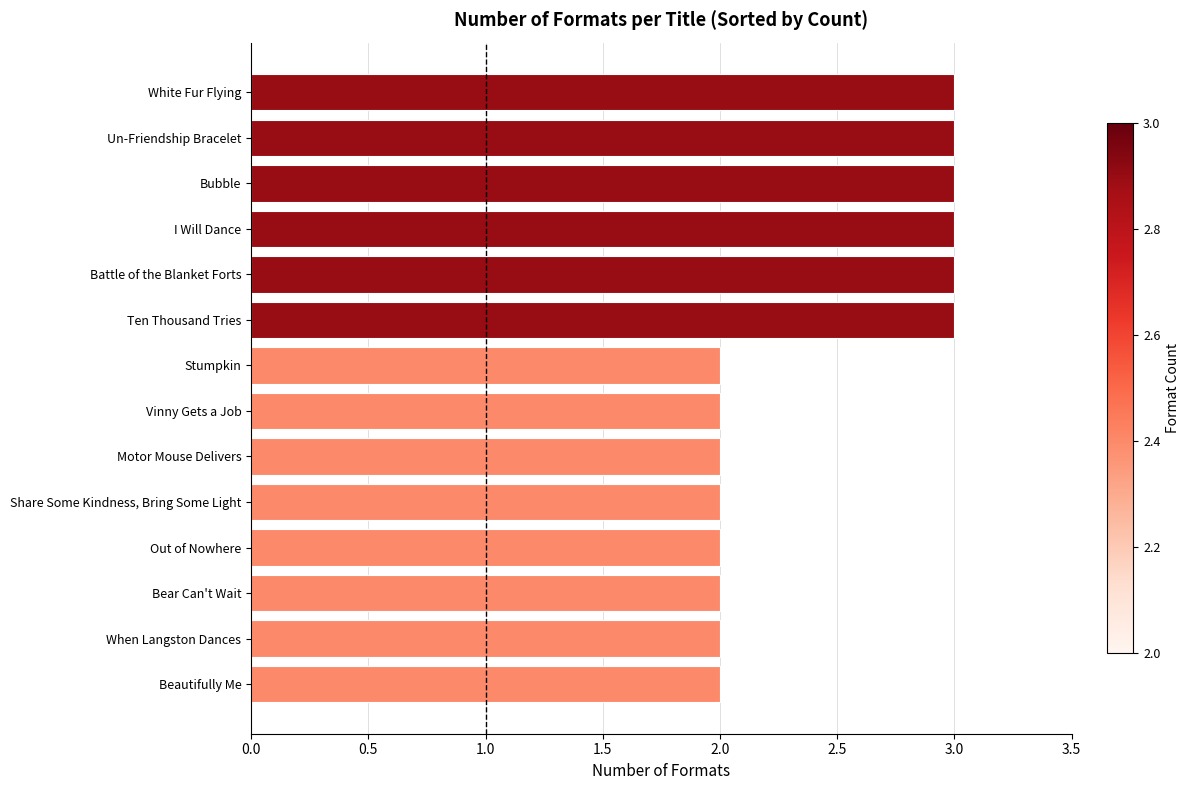

How many data points does each series have?

14